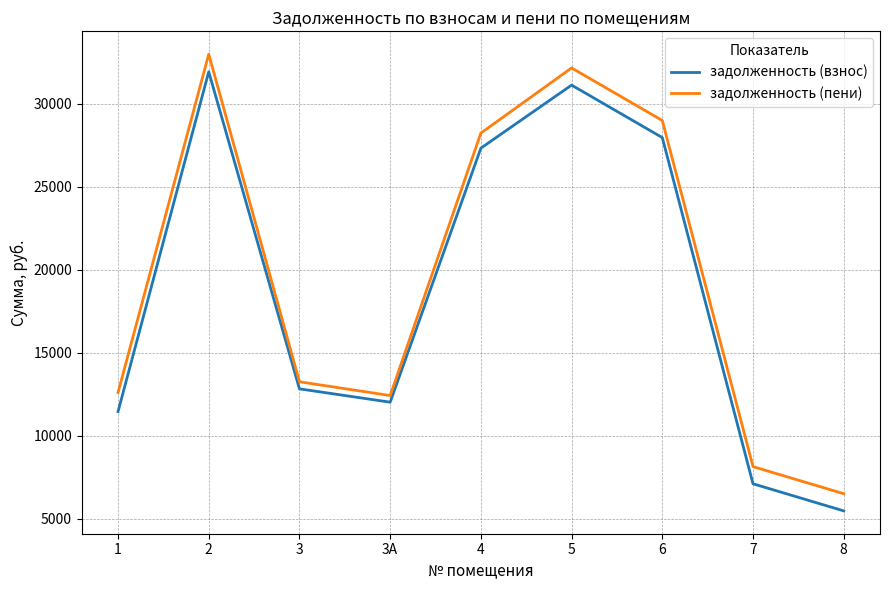

What position from the left is 5?

6